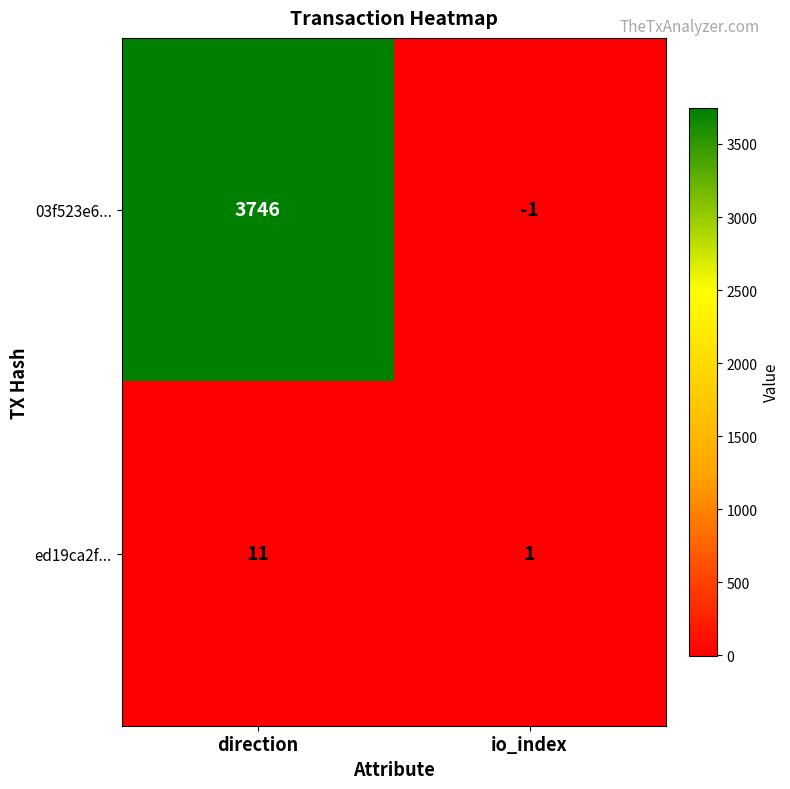

At which label is 03f523e6... closest to 1872?

io_index